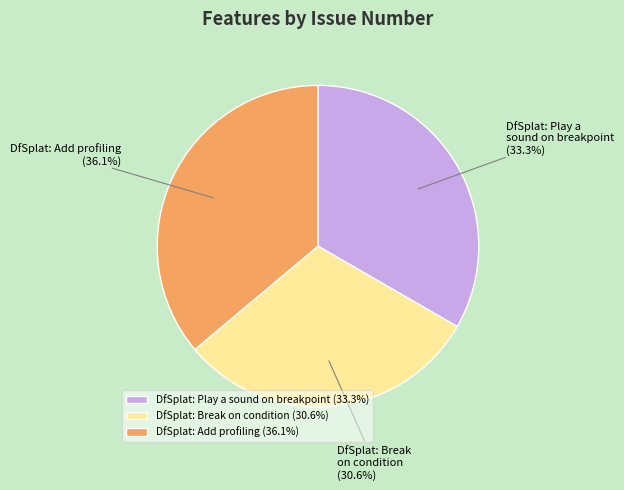

To the nearest percent, what is the difference between the DfSplat: Add profiling and DfSplat: Play a sound on breakpoint slice percentages?

3%